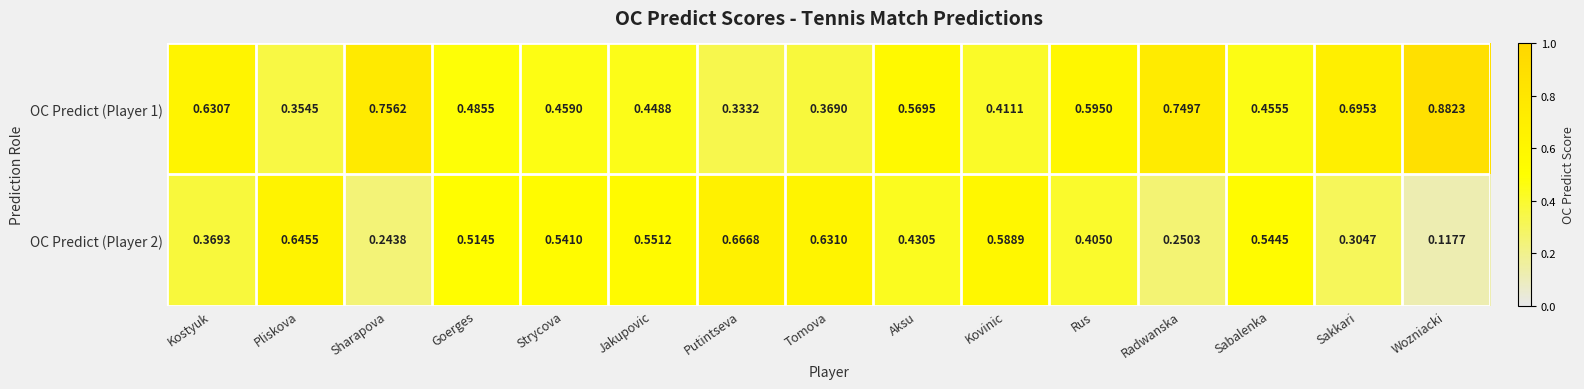

Where is OC Predict (Player 2) nearest to the value 0?

Wozniacki